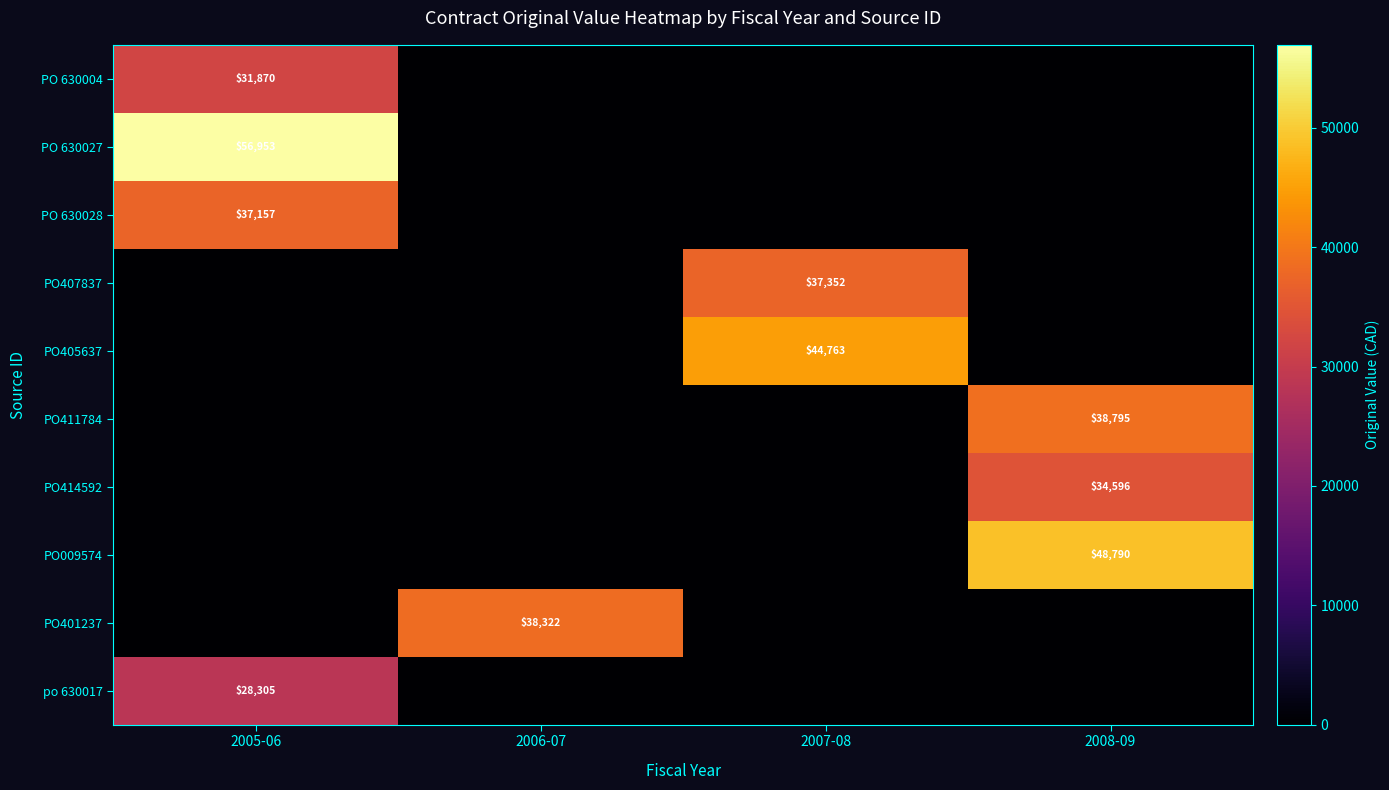

At how many categories does at least one series exceed 21151?

4